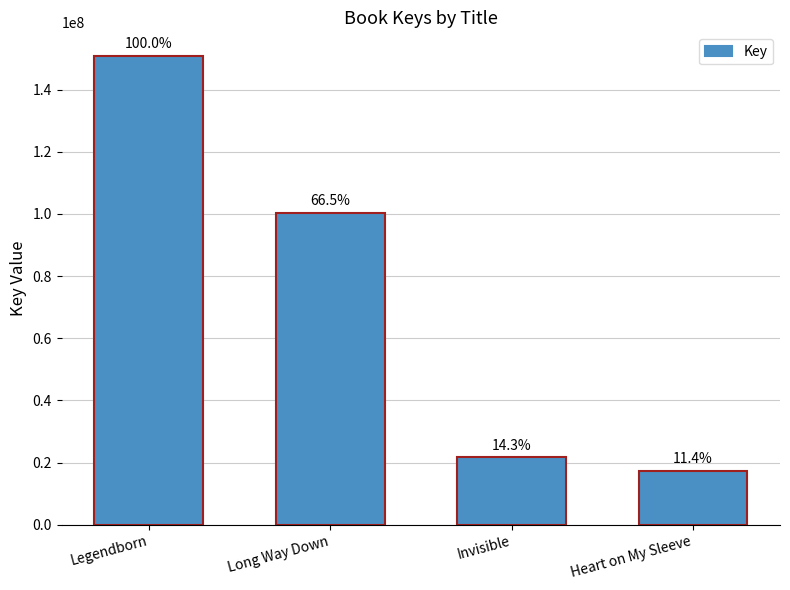

What is the average value?

72535551